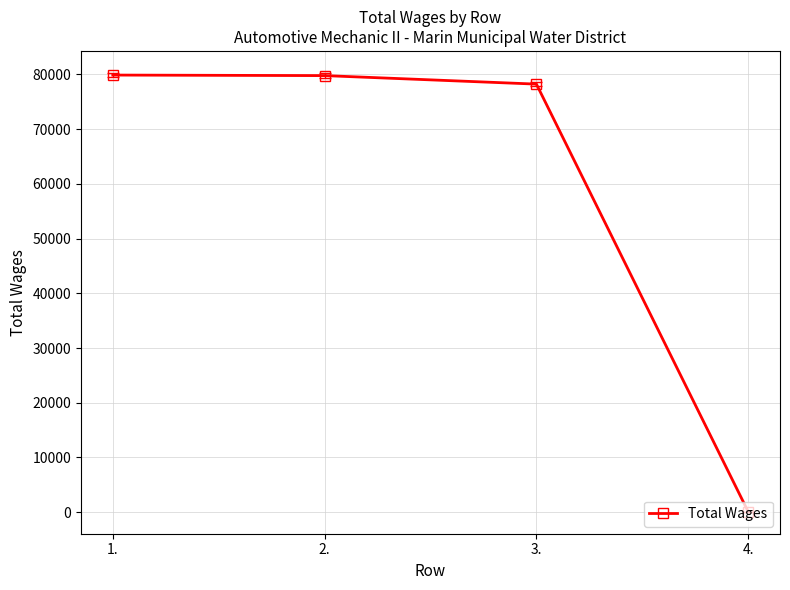

What position from the left is 4.?

4